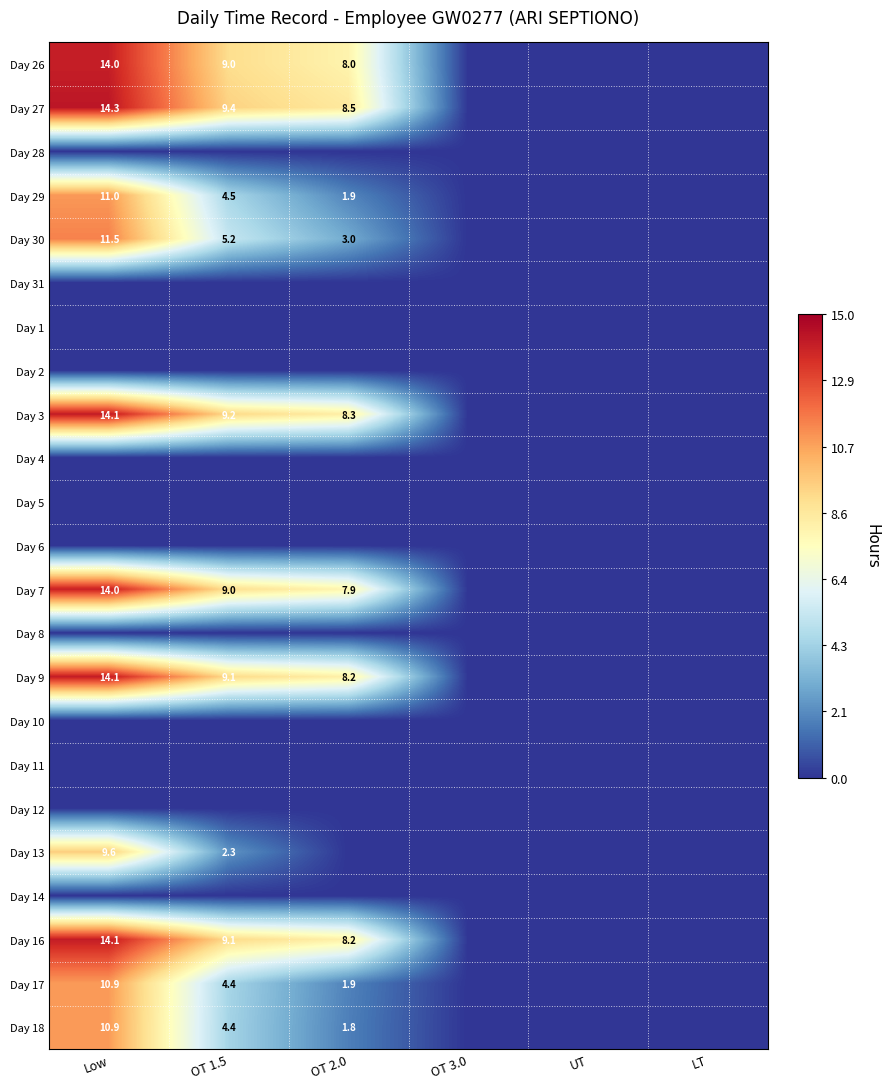

True or false: Day 29 has a value of 3.4 at OT 2.0.

False